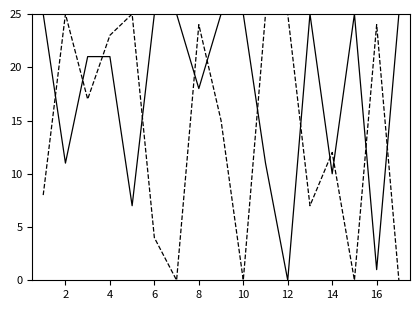

What is the greatest value displayed?

25